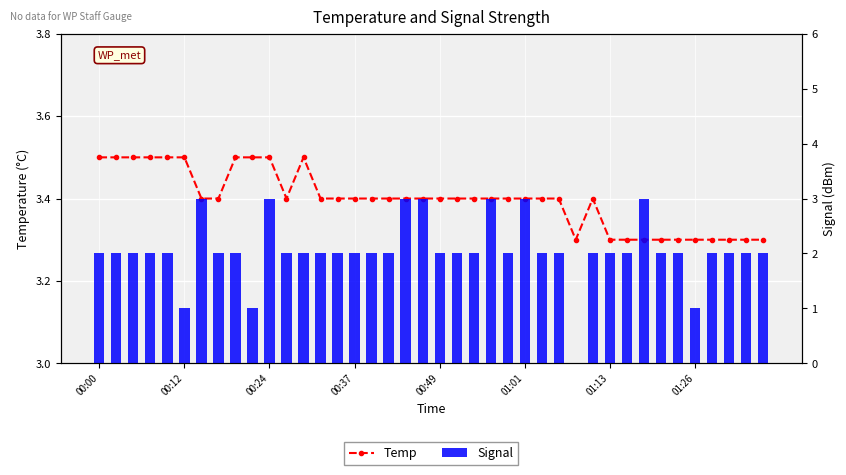

How many series are shown in this chart?

2